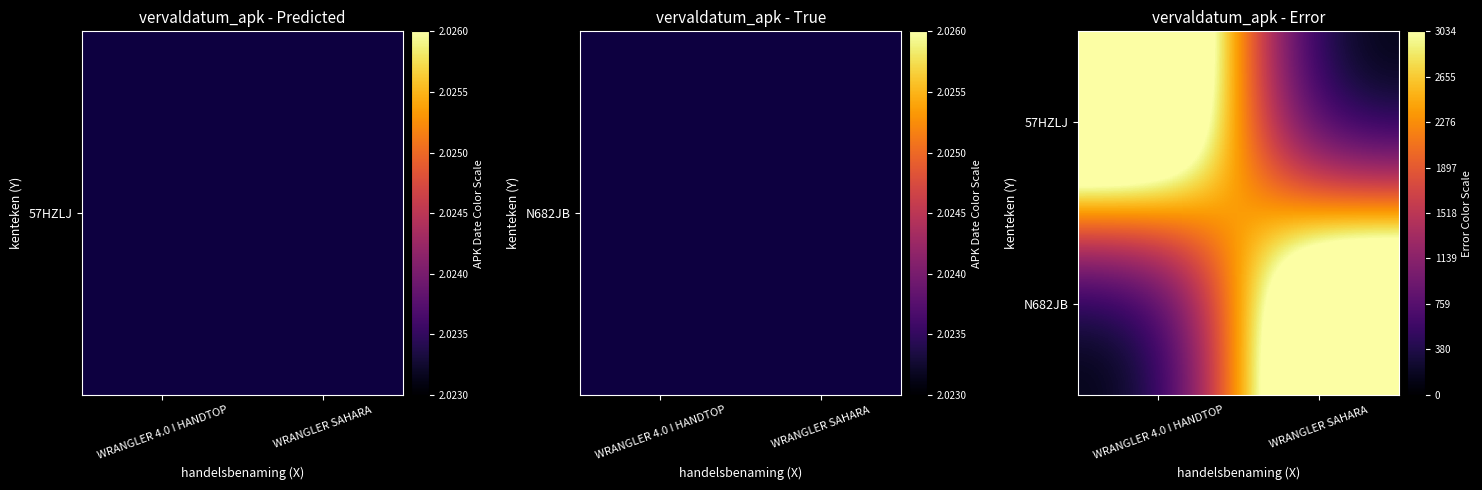

What is the total value across all series at WRANGLER SAHARA?

4741.5